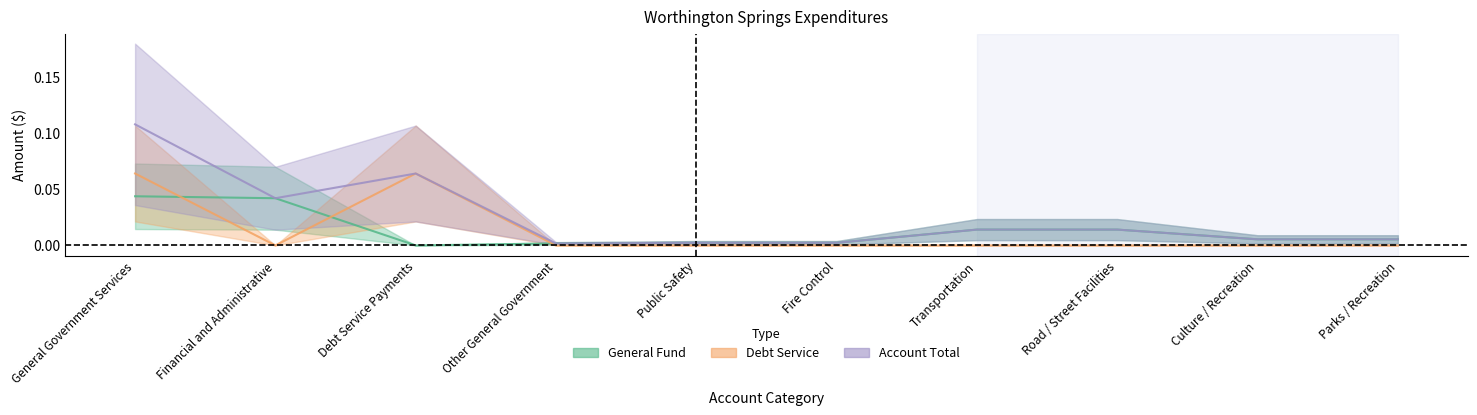

What position from the left is Financial and Administrative?

2